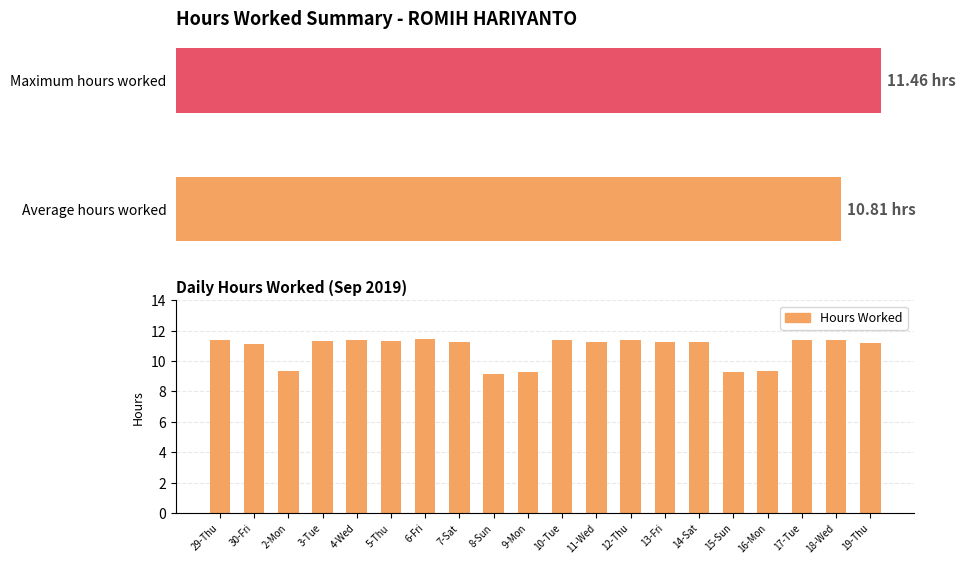

Reading right to left, list all the values displayed in this chart.

19-Thu=11.2	18-Wed=11.4	17-Tue=11.4	16-Mon=9.3	15-Sun=9.3	14-Sat=11.3	13-Fri=11.2	12-Thu=11.4	11-Wed=11.2	10-Tue=11.4	9-Mon=9.3	8-Sun=9.2	7-Sat=11.3	6-Fri=11.5	5-Thu=11.3	4-Wed=11.4	3-Tue=11.3	2-Mon=9.3	30-Fri=11.1	29-Thu=11.4